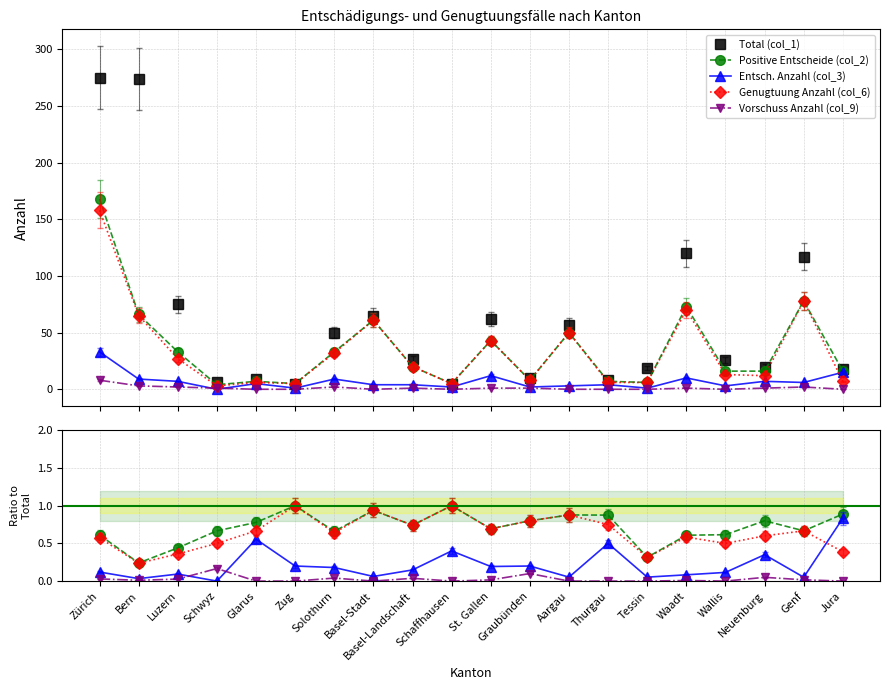

Which category has the highest value across all series?

Zürich